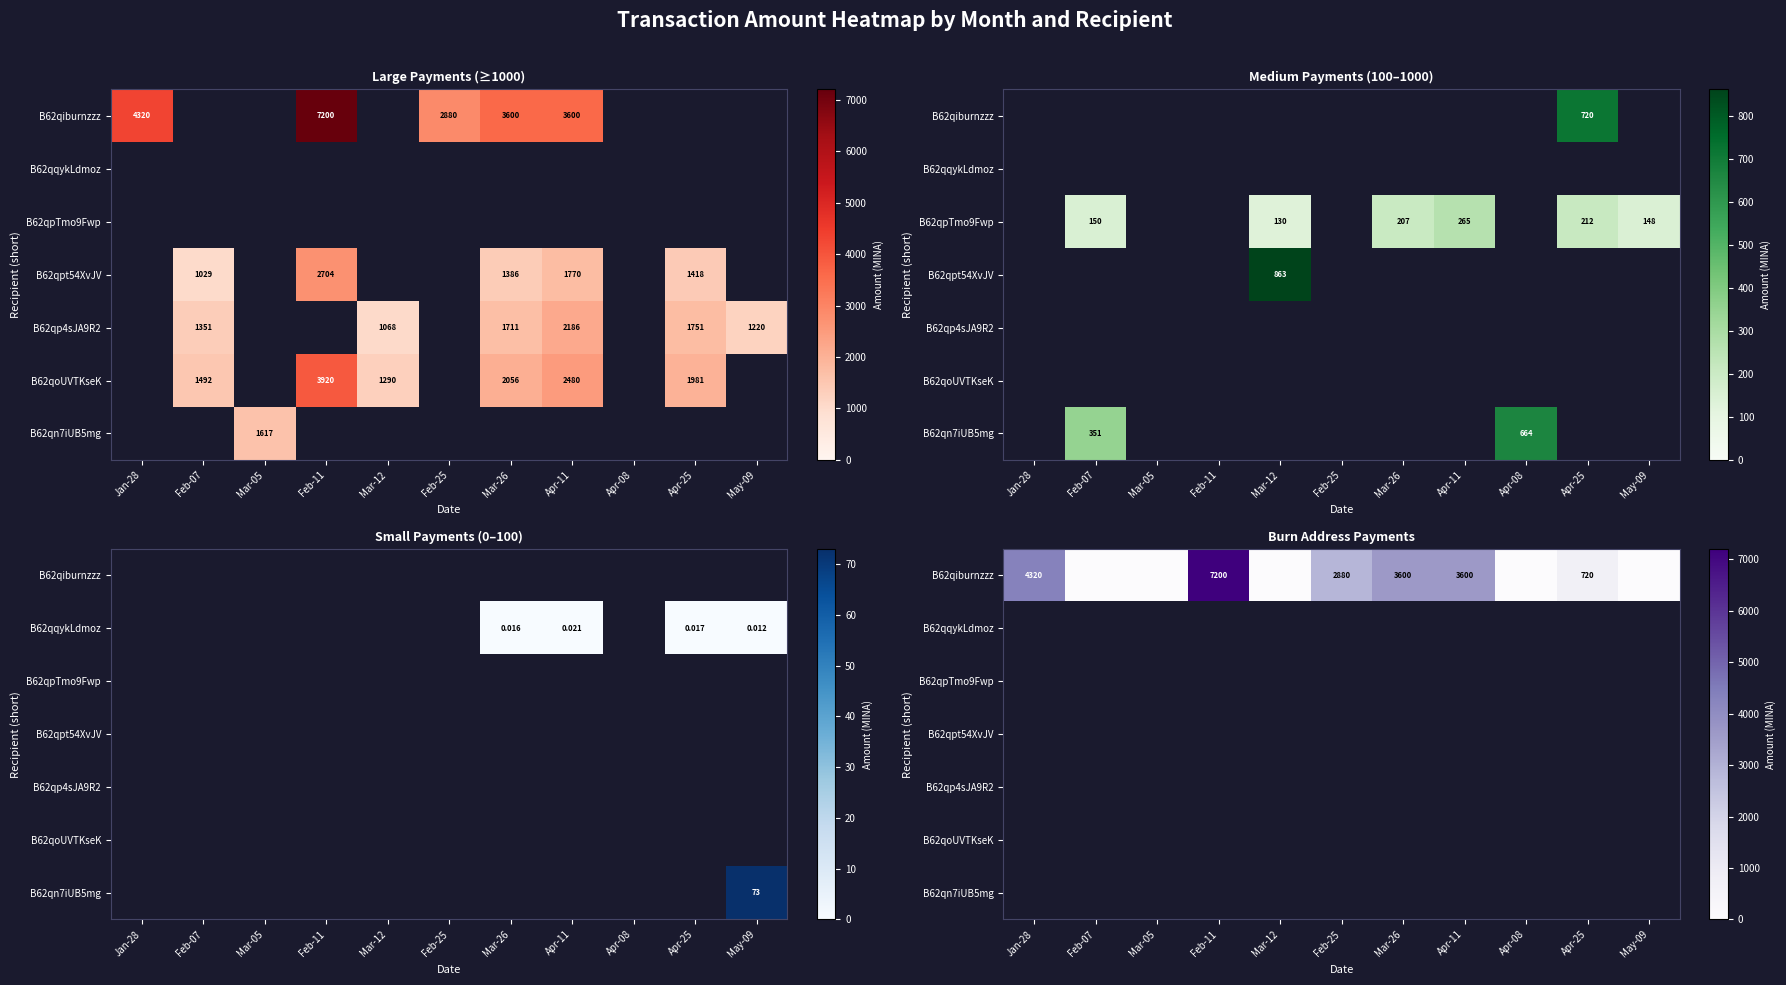

Is the value of B62qiburnzzz at Feb-25 greater than the value of B62qoUVTKseK at Mar-05?

No